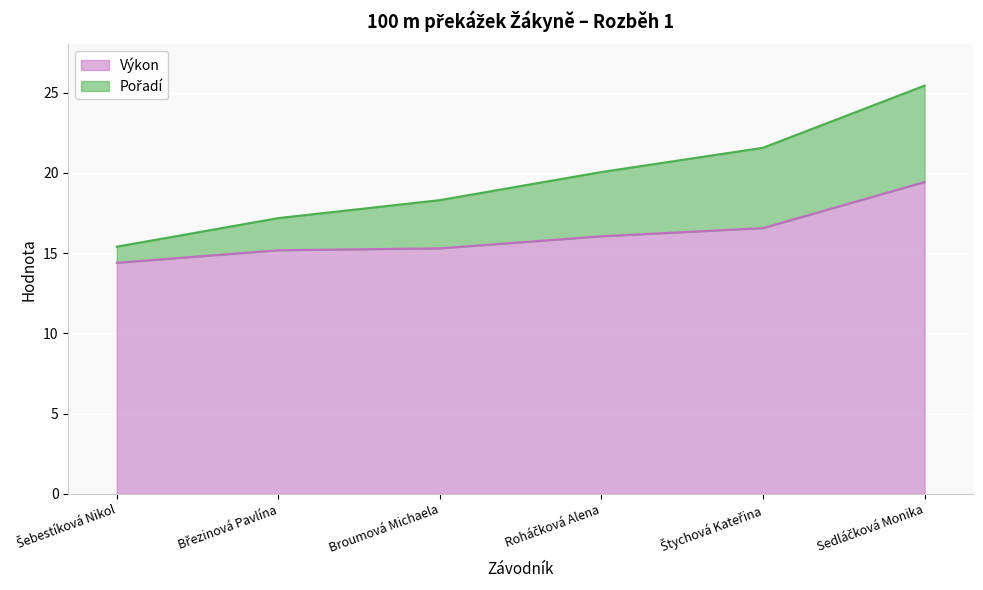

What is the value of the 2nd point from the left?

15.2